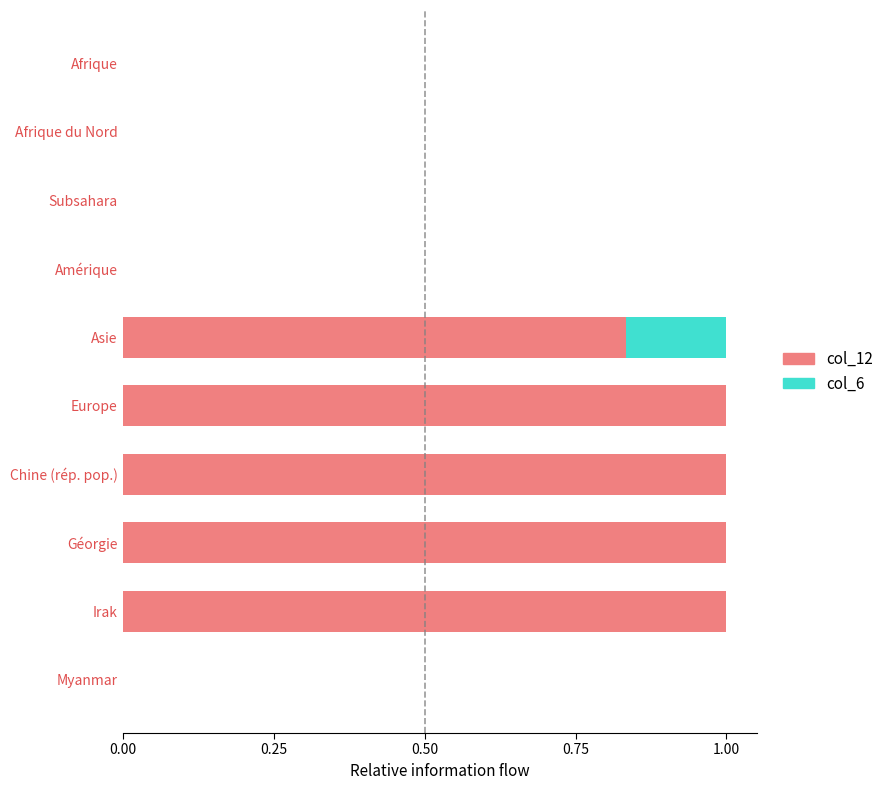

What is the highest value of the col_12 series?

1.0